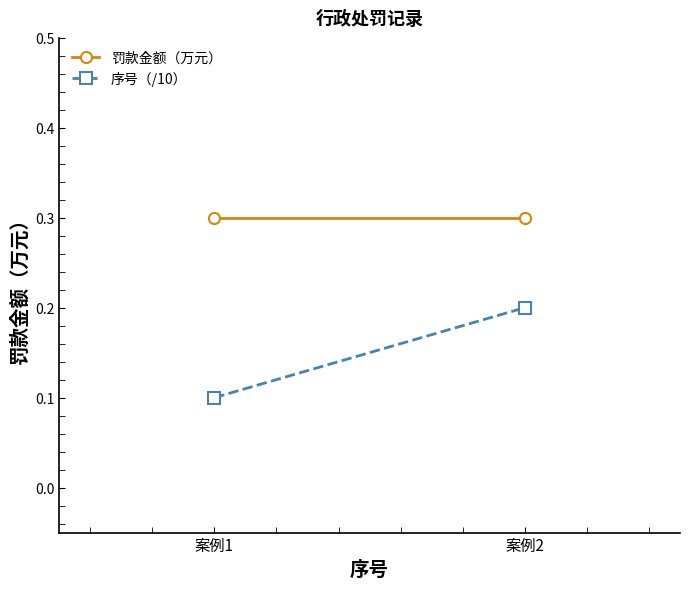

What is the difference between the highest and lowest values at 案例1?

0.2